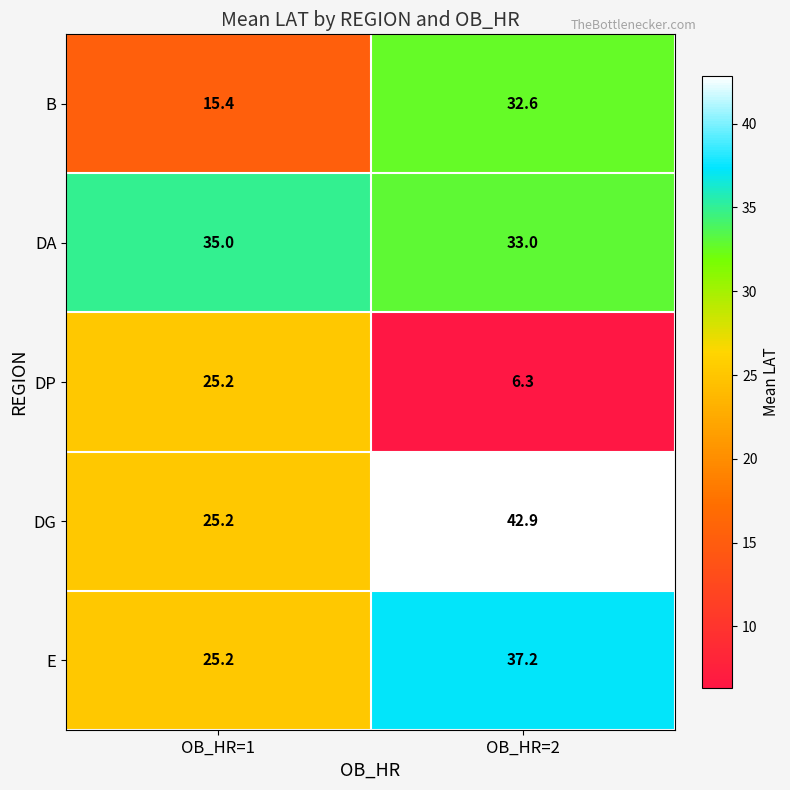

The value of B at OB_HR=2 is 42.8. True or false?

False